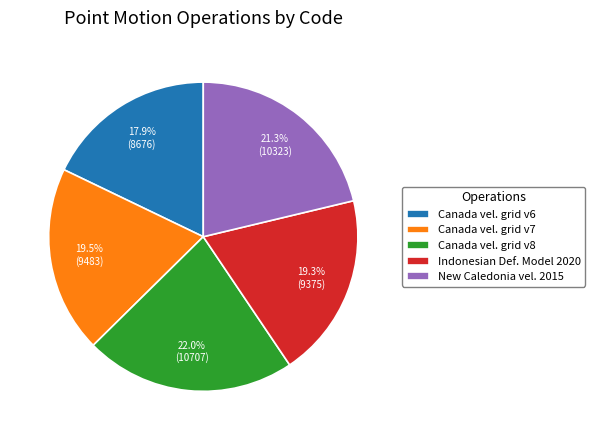

Do Canada vel. grid v7 and Canada vel. grid v6 together represent more than half of the pie?

No